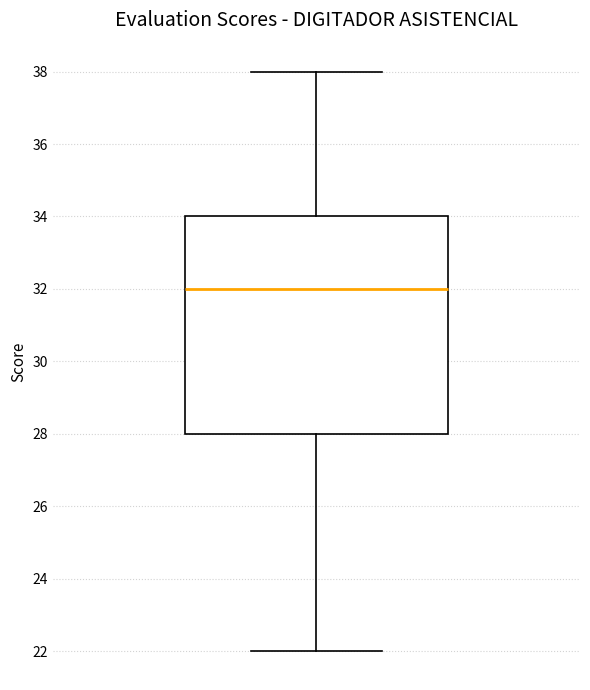

Where does the upper whisker of the box end on the y-axis? The values are not printed on the chart, so give them approximately, as read against the axis.

38